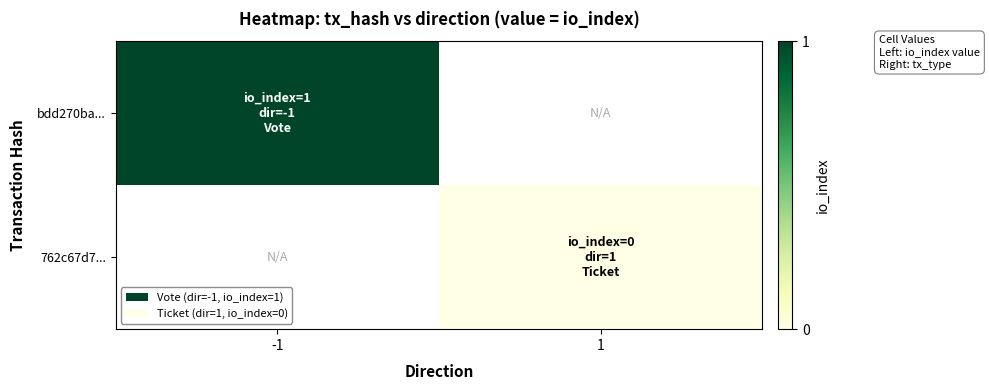

List the series in order of their peak value, highest first.

bdd270ba..., 762c67d7...